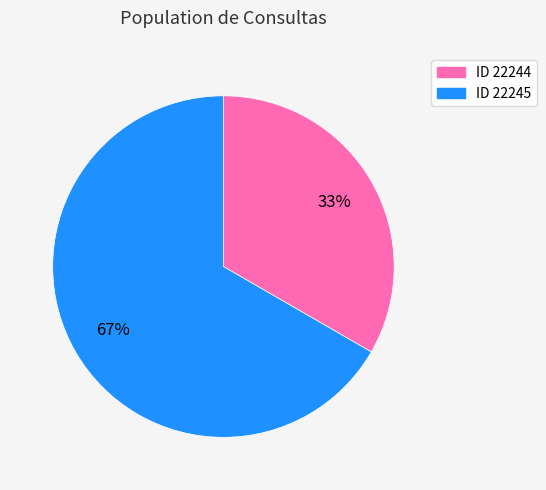

How many segments does this pie chart have?

2